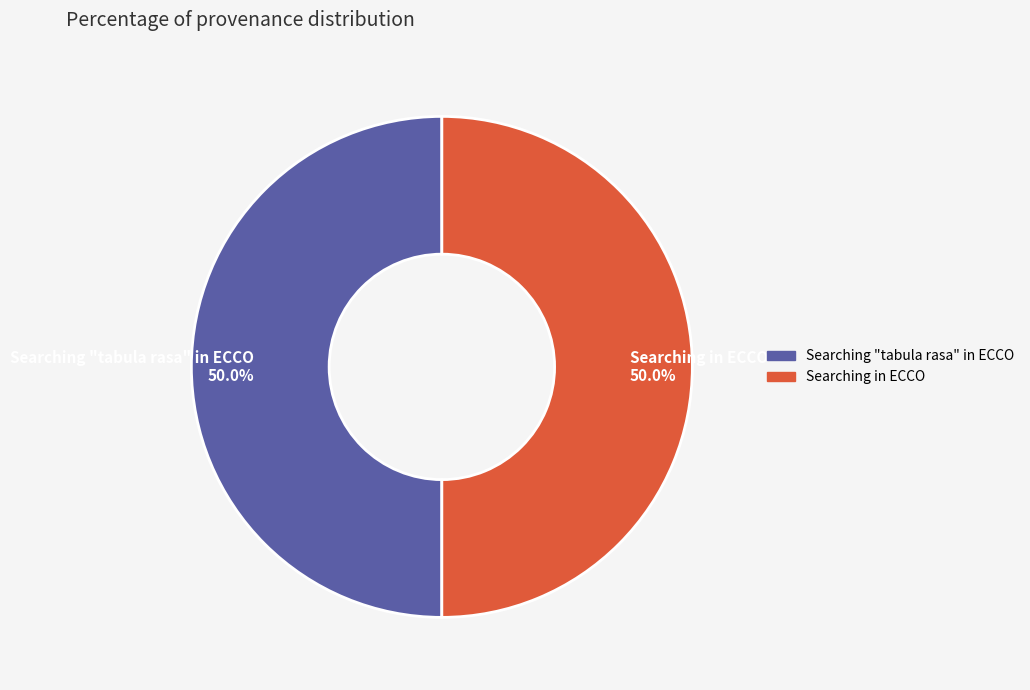

Count the number of slices in the pie.

2